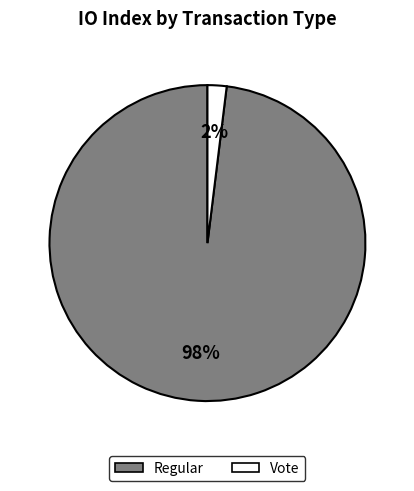

What percentage is the Vote slice, to the nearest percent?

2%